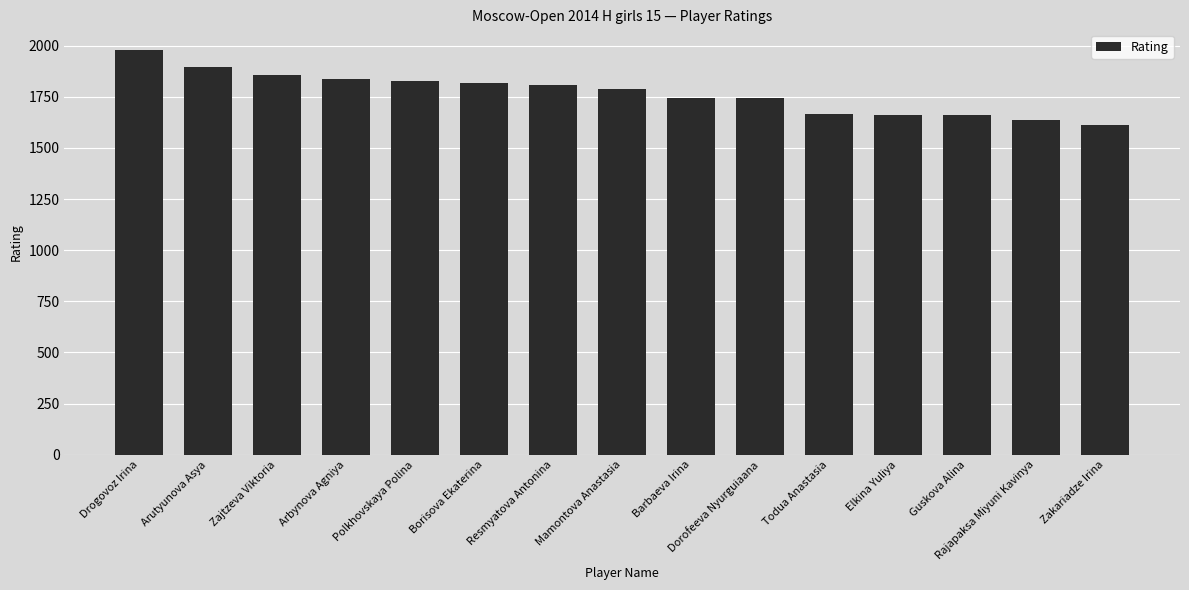

How many data points are less than 1790?

7